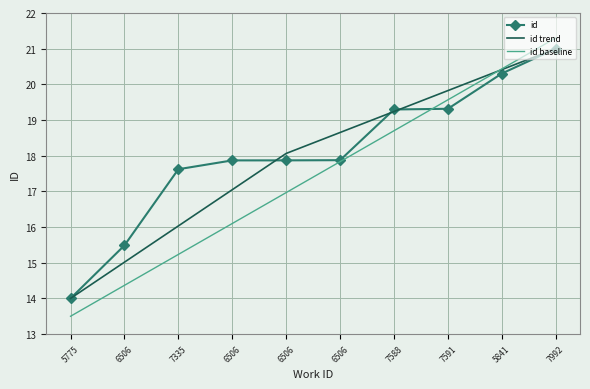

Which series ends up on top after the final intersection of id trend and id baseline?

id baseline